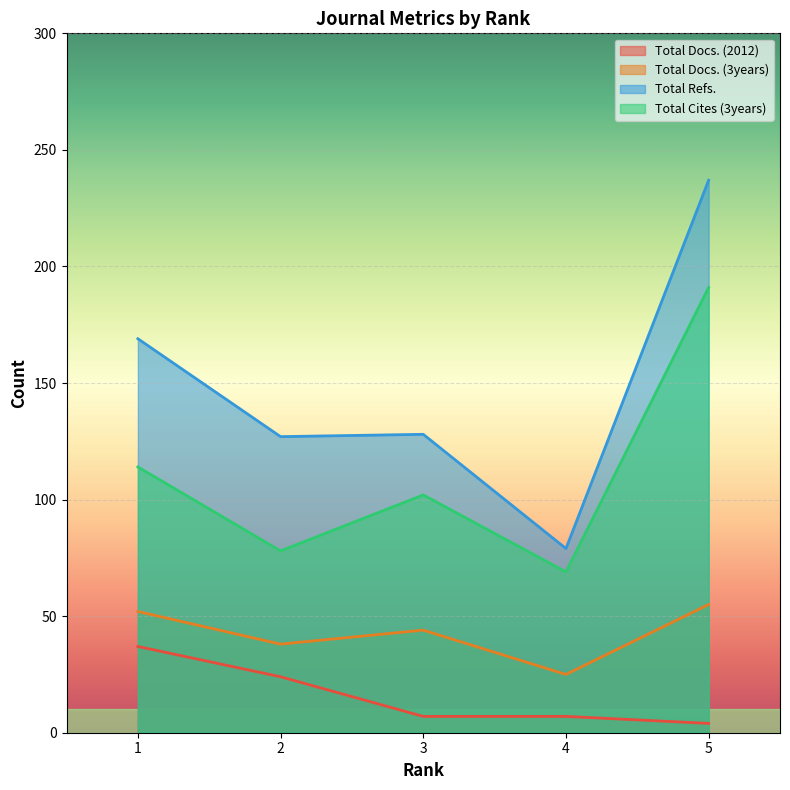

How many values in the Total Docs. (2012) series exceed 7?

2